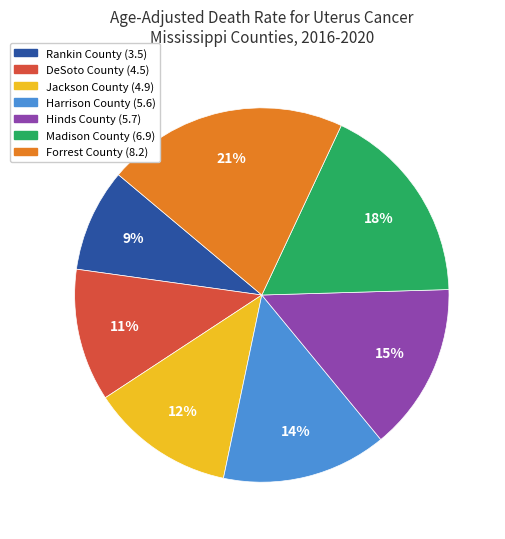

To the nearest percent, what is the average slice percentage?

14%